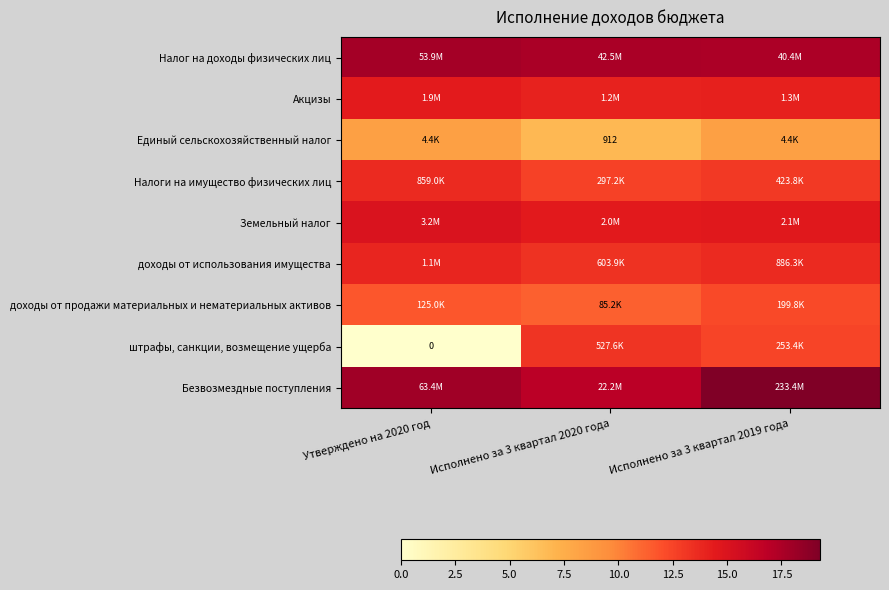

Rank the series by their maximum value, from lowest to highest.

Единый сельскохозяйственный налог, доходы от продажи материальных и нематериальных активов, штрафы, санкции, возмещение ущерба, Налоги на имущество физических лиц, доходы от использования имущества, Акцизы, Земельный налог, Налог на доходы физических лиц, Безвозмездные поступления